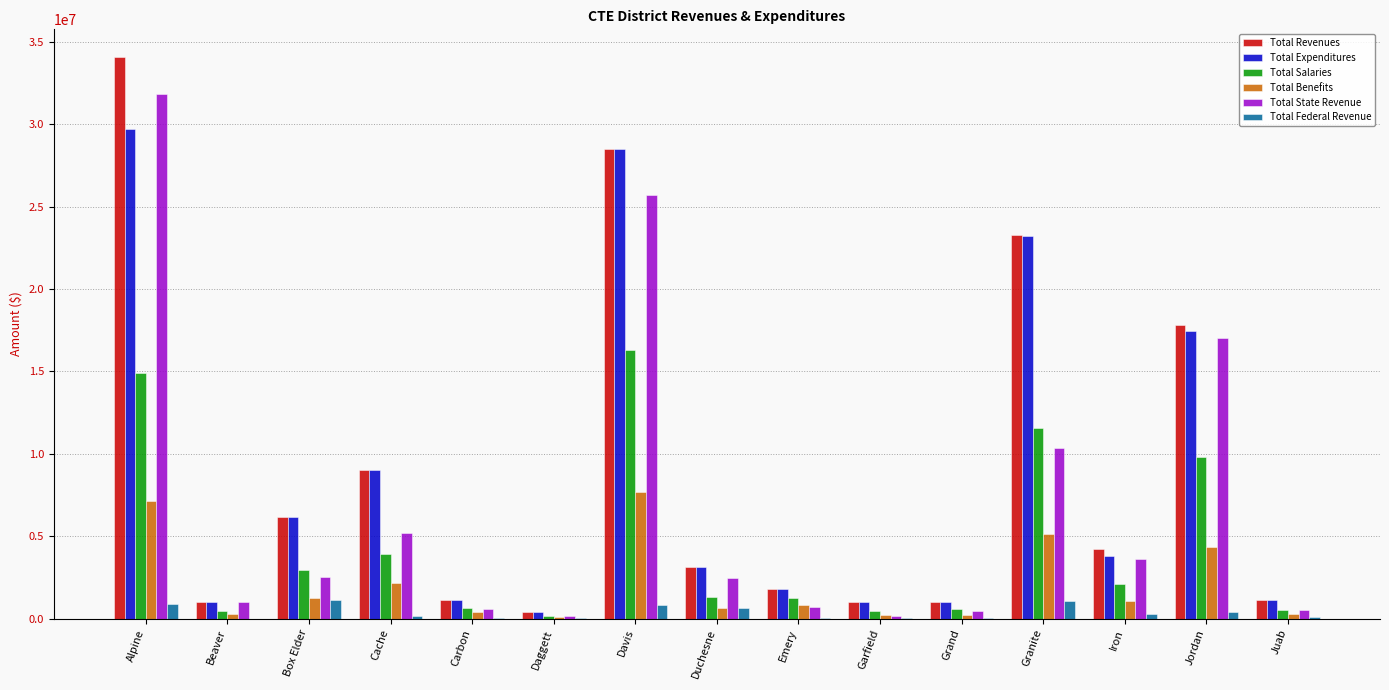

What is the highest value of the Total Expenditures series?

29721198.0